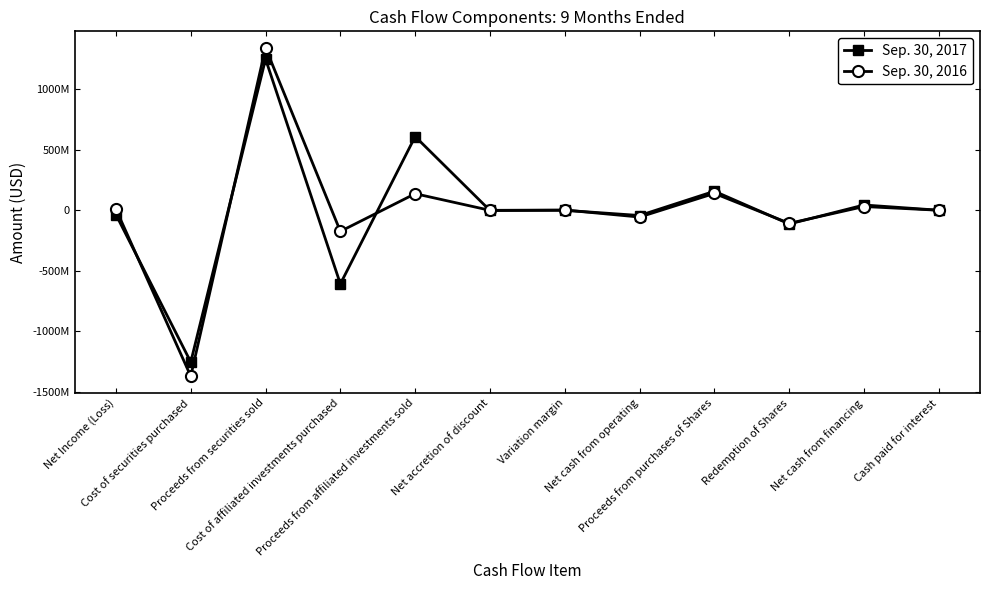

Reading right to left, transcribe all the data shown in this chart.

Sep. 30, 2017: 104215	43537284	-113660739	157198523	-43537284	-496883	-2065232	609830947	-609703966	1250907557	-1255938570	-35972420
Sep. 30, 2016: 20983	30727972	-108489696	139217668	-56297458	1764240	-818490	136853830	-174840397	1344471665	-1373027937	9399572